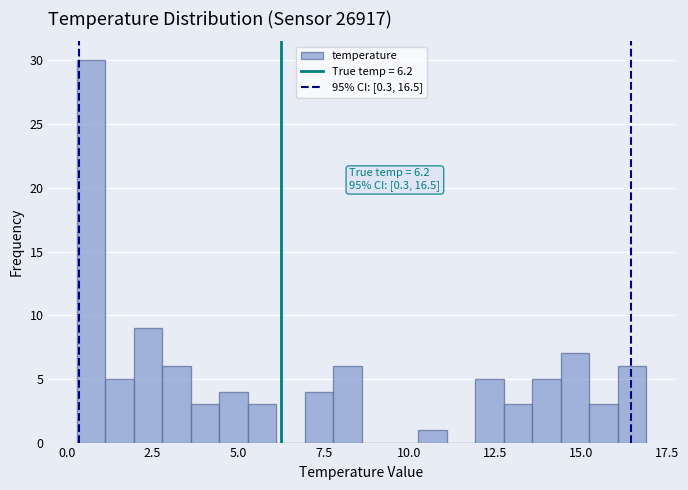

Read against the x-axis, roughly where is the centre of the tallest bar?

0.5